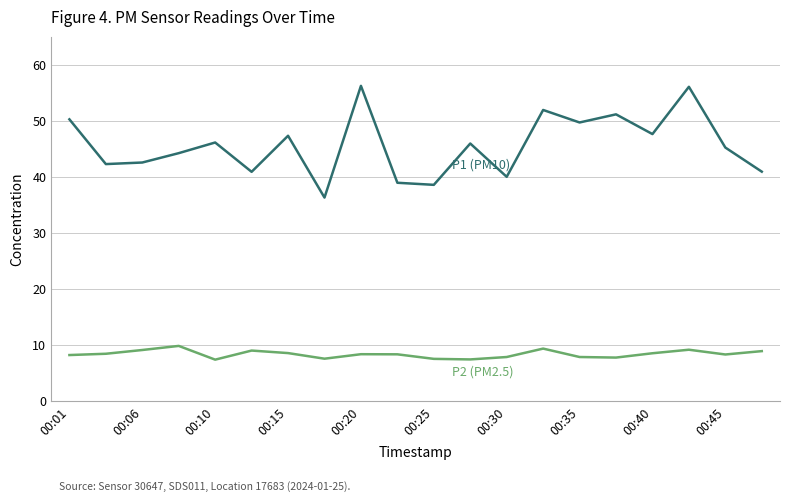

What is the minimum value shown in the chart?

7.4